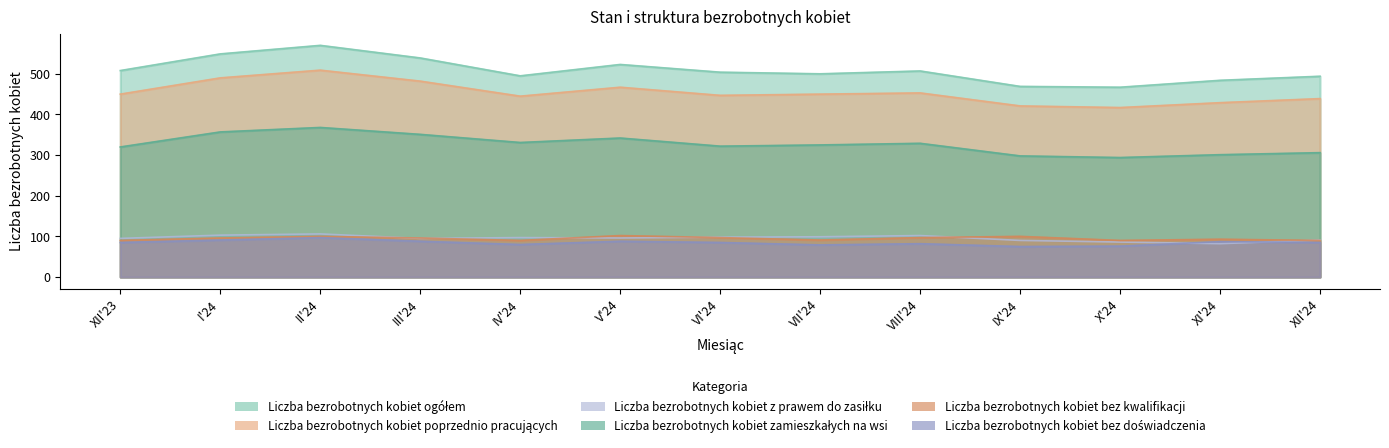

At how many categories does at least one series exceed 512?

4